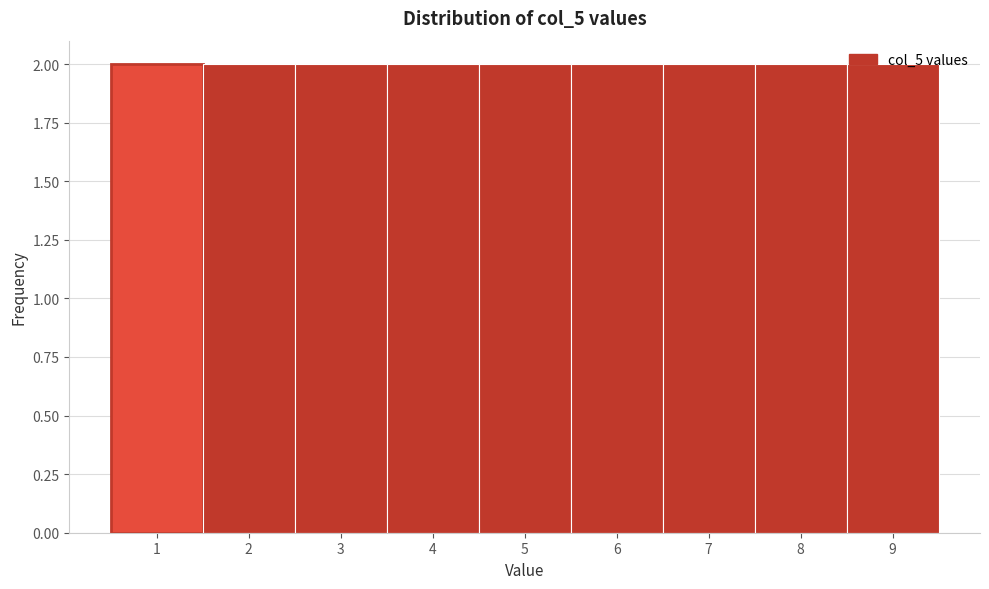

Reading left to right, transcribe this chart: for each bar, give the range it covers on the x-axis and its height. The values are not printed on the chart, so give them approximately, as read against the axis.

0.5 to 1.5: 2
1.5 to 2.5: 2
2.5 to 3.5: 2
3.5 to 4.5: 2
4.5 to 5.5: 2
5.5 to 6.5: 2
6.5 to 7.5: 2
7.5 to 8.5: 2
8.5 to 9.5: 2